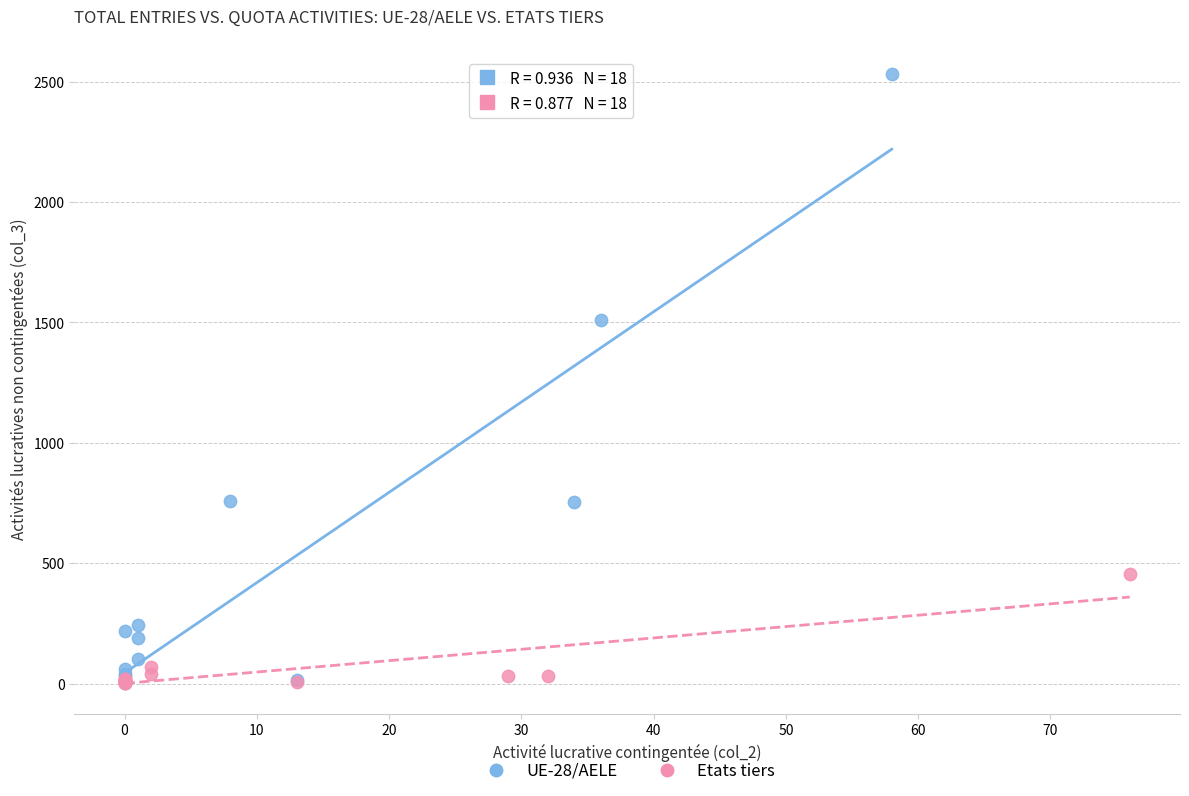

Which series contains the highest Y value?

UE-28/AELE